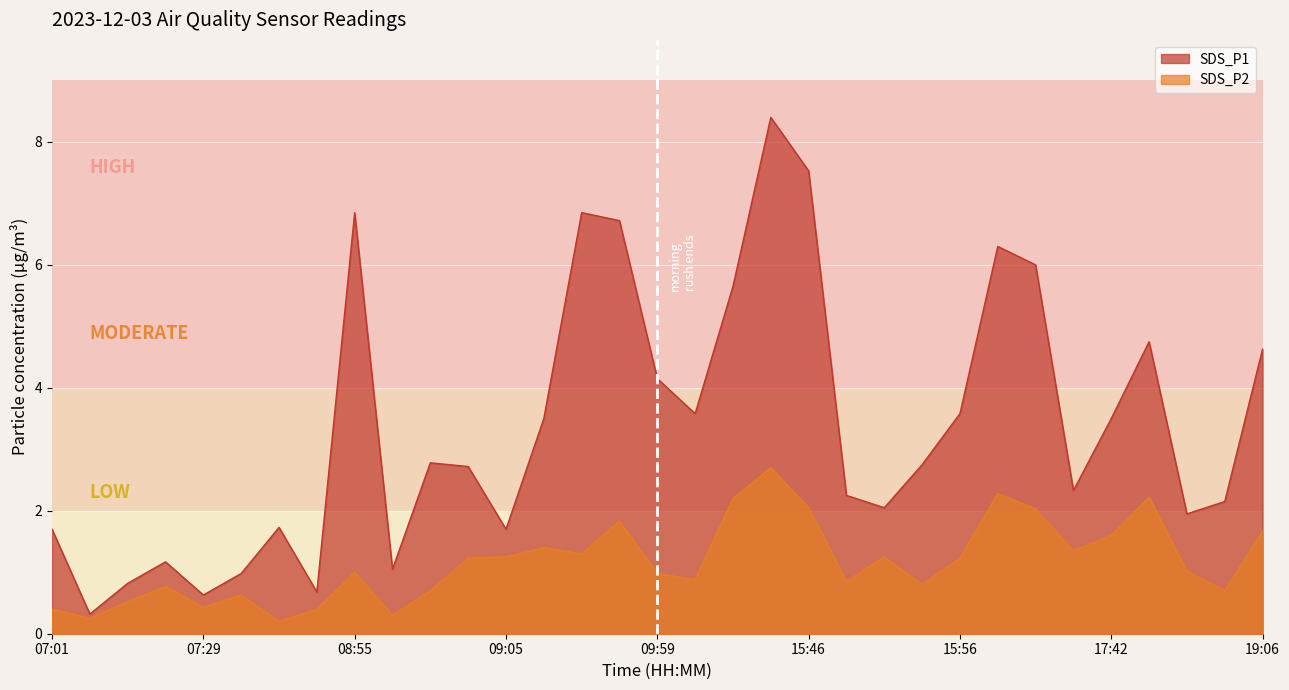

At how many categories does at least one series exceed 5?

8